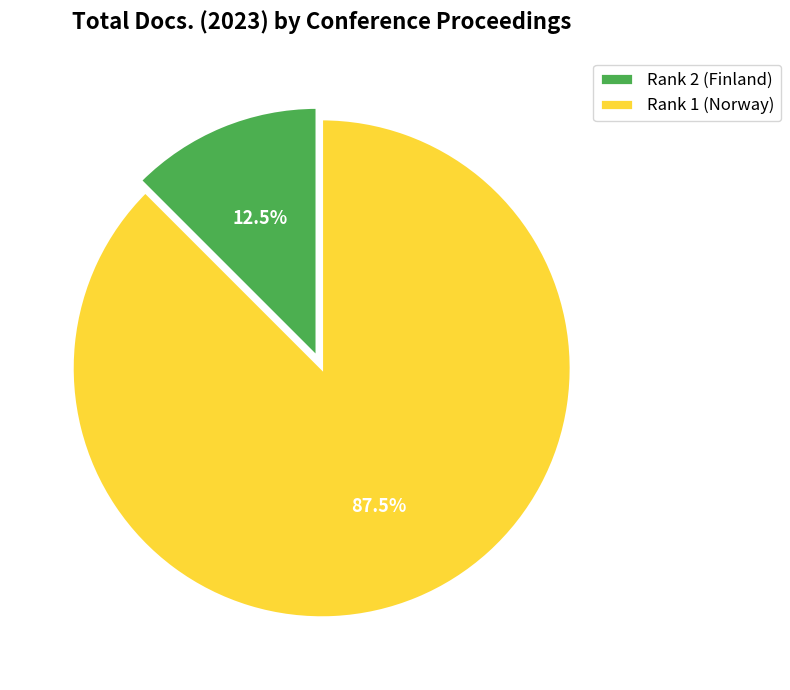

How many slices are in this pie chart?

2